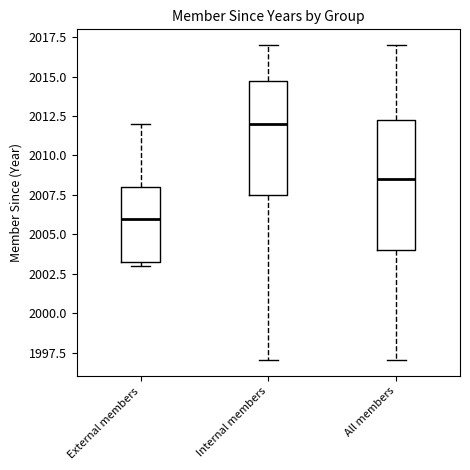

Comparing the boxes themselves (not the whiskers), which one is the tallest?

All members